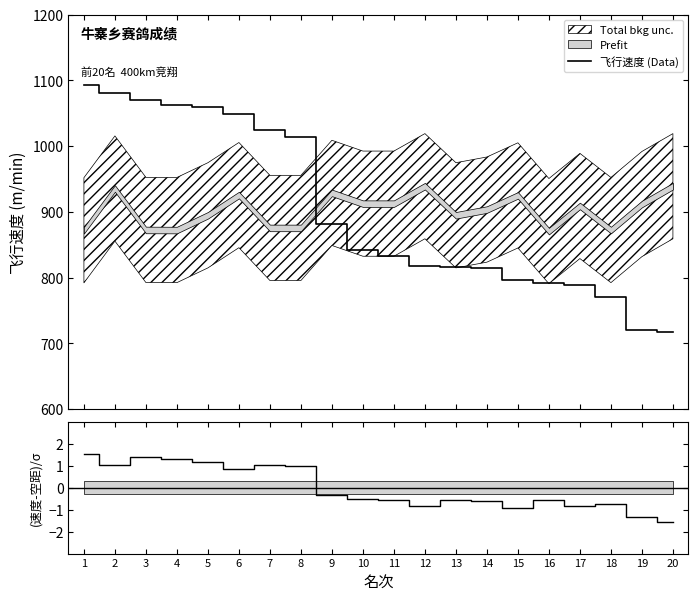

How many lines are shown in the chart?

2